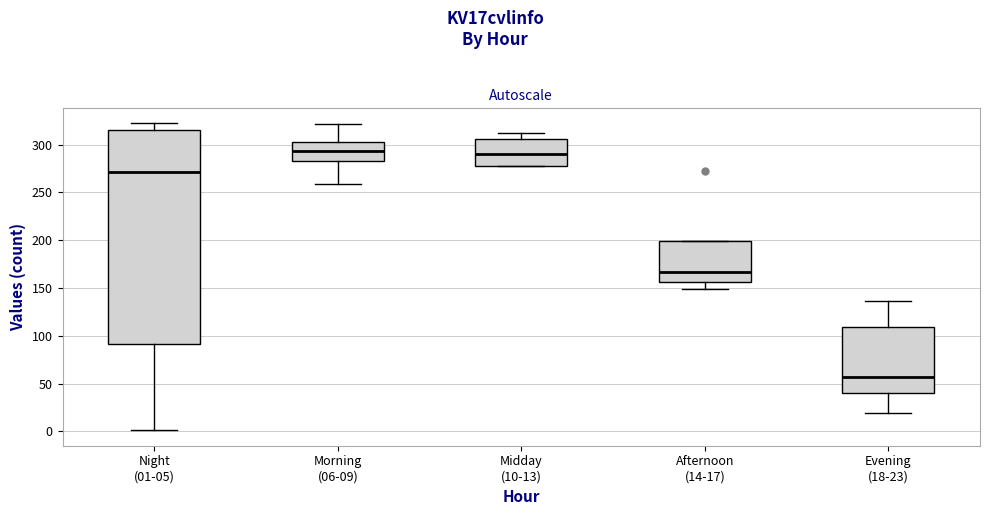

Which box is the tallest, from its lower edge to its upper edge?

Night (01-05)